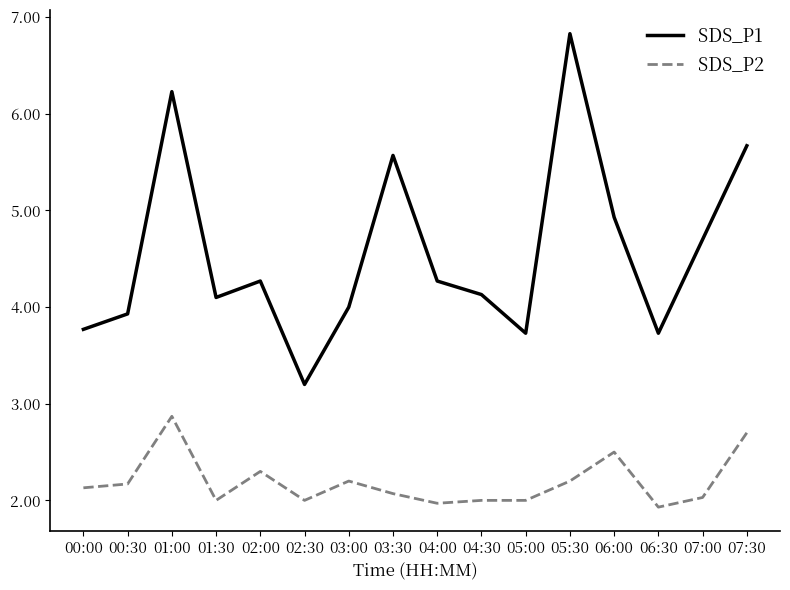

What is the maximum value shown in the chart?

6.8